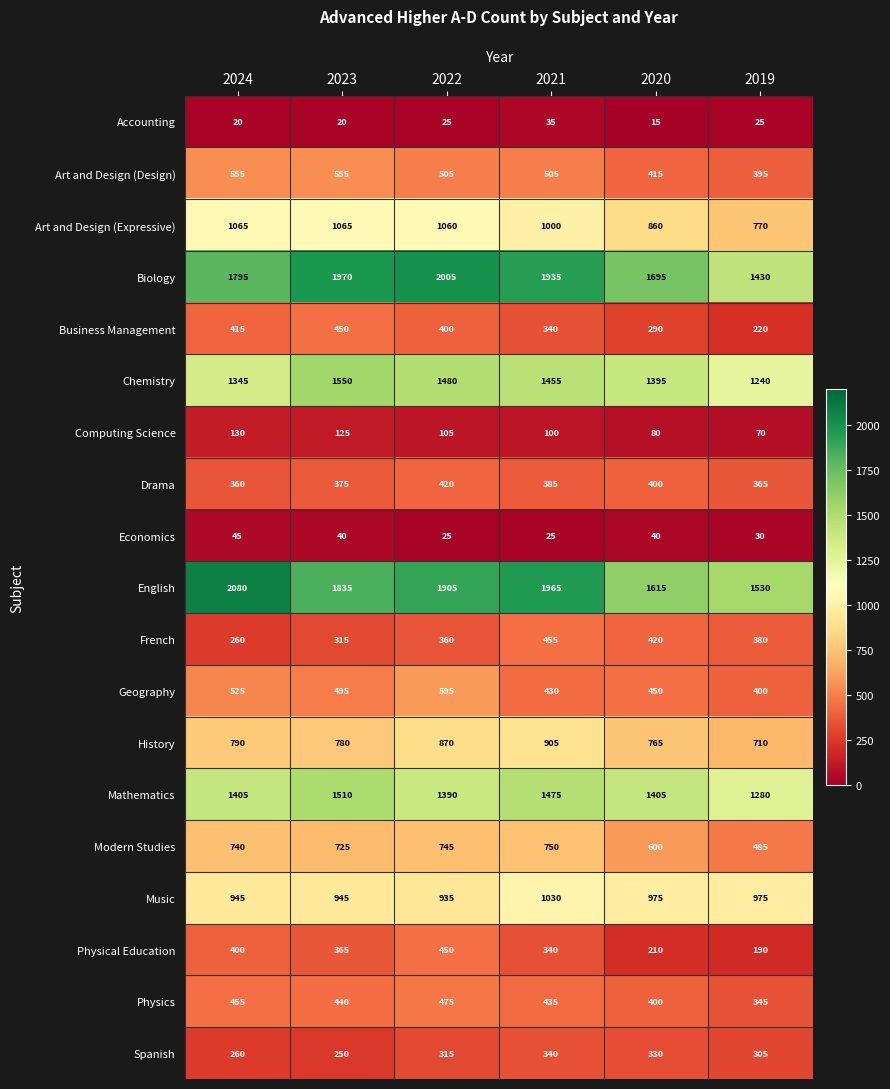

What is the difference between the History values at 2023 and 2021?

125